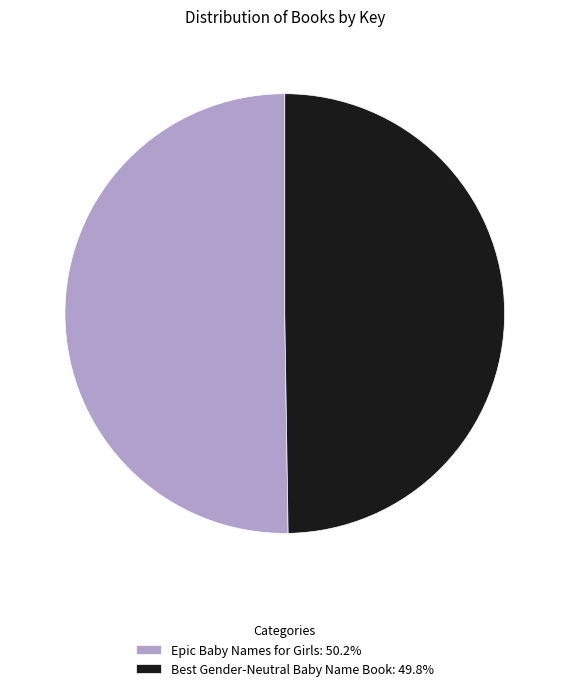

What is the ratio of the value at Best Gender-Neutral Baby Name Book: 49.8% to the value at Epic Baby Names for Girls: 50.2%?

1.0